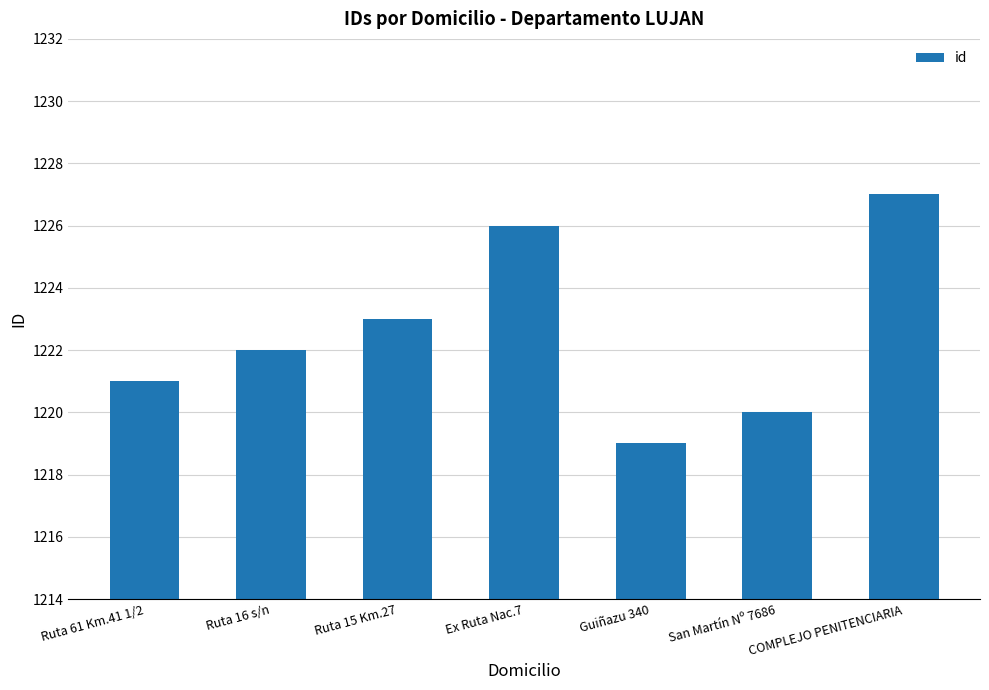

What is the difference between the second highest and second lowest values?

6